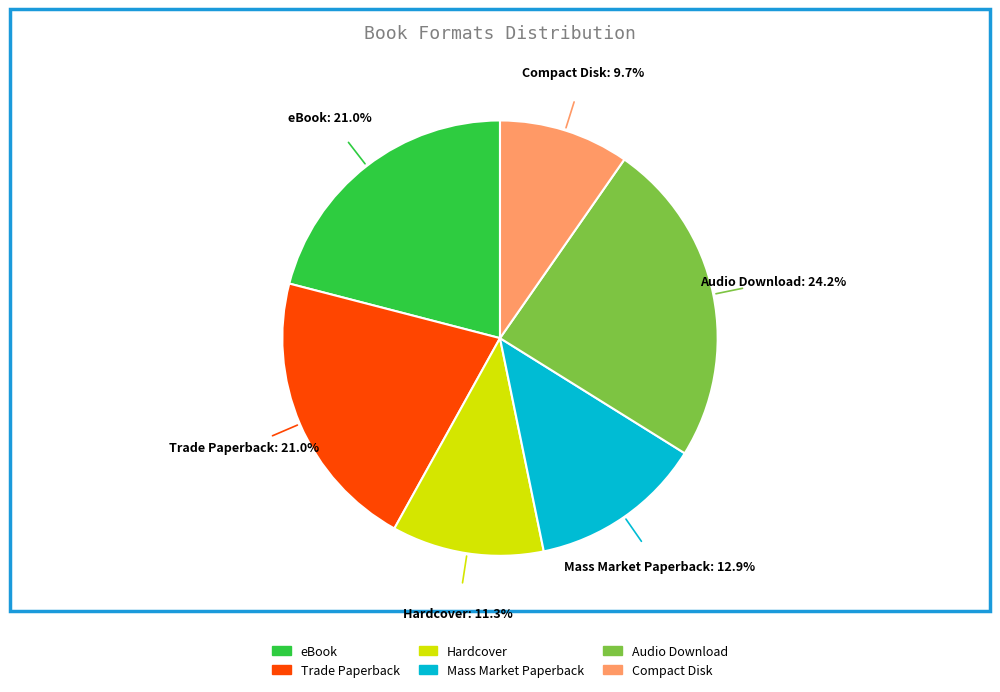

Does eBook account for over 50% of the chart?

No